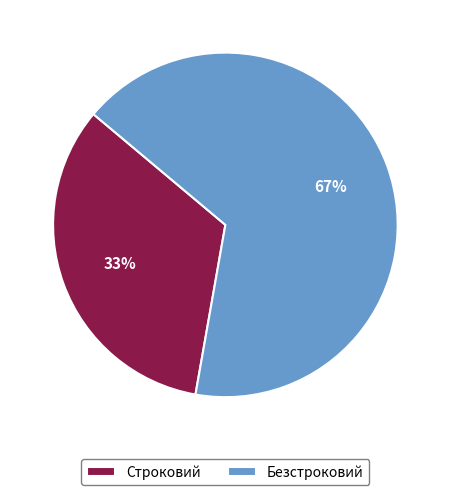

Count the number of slices in the pie.

2